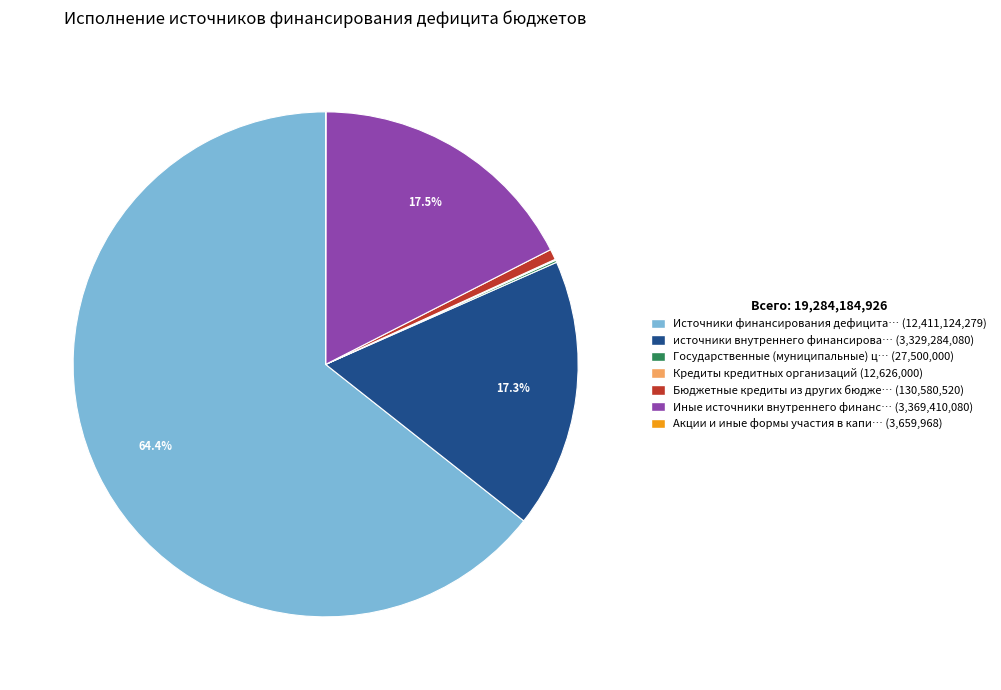

Is there any slice that represents more than half of the pie?

Yes